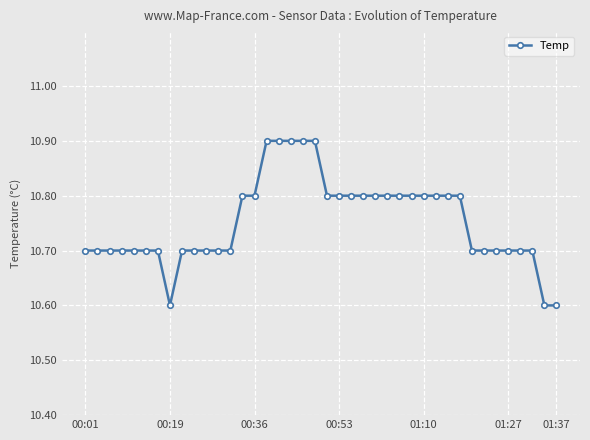

Count the values in the range 10 to 11.

40